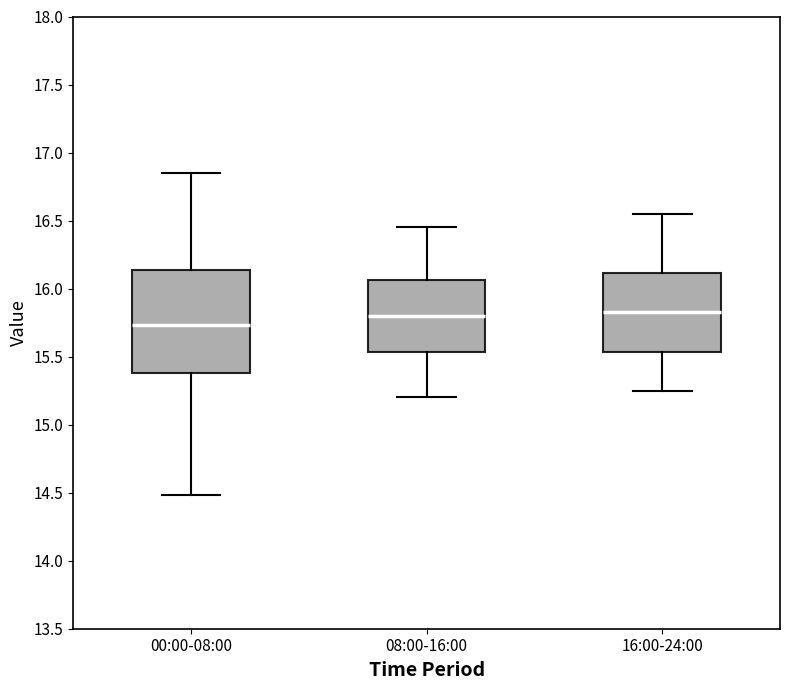

Reading left to right, read every box against the y-axis: the position of its median line, the range the box covers, and the ends of its whiskers. The values are not printed on the chart, so give them approximately, as read against the axis.

00:00-08:00: median 15.75, box 15.40 to 16.15, whiskers 14.50 to 16.85
08:00-16:00: median 15.80, box 15.55 to 16.05, whiskers 15.20 to 16.45
16:00-24:00: median 15.85, box 15.55 to 16.10, whiskers 15.25 to 16.55